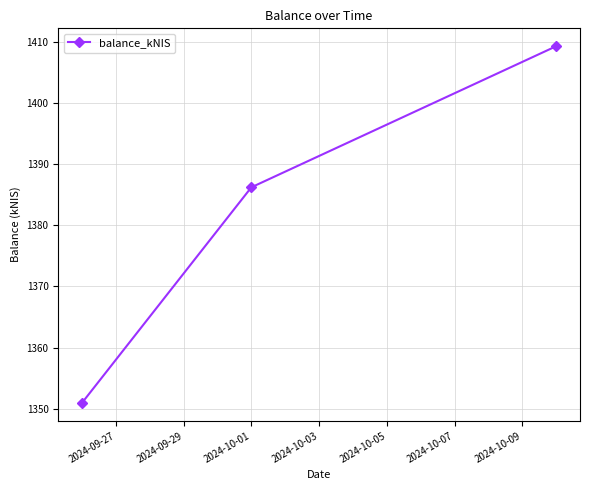

What is the difference between the maximum and minimum values?

58.3